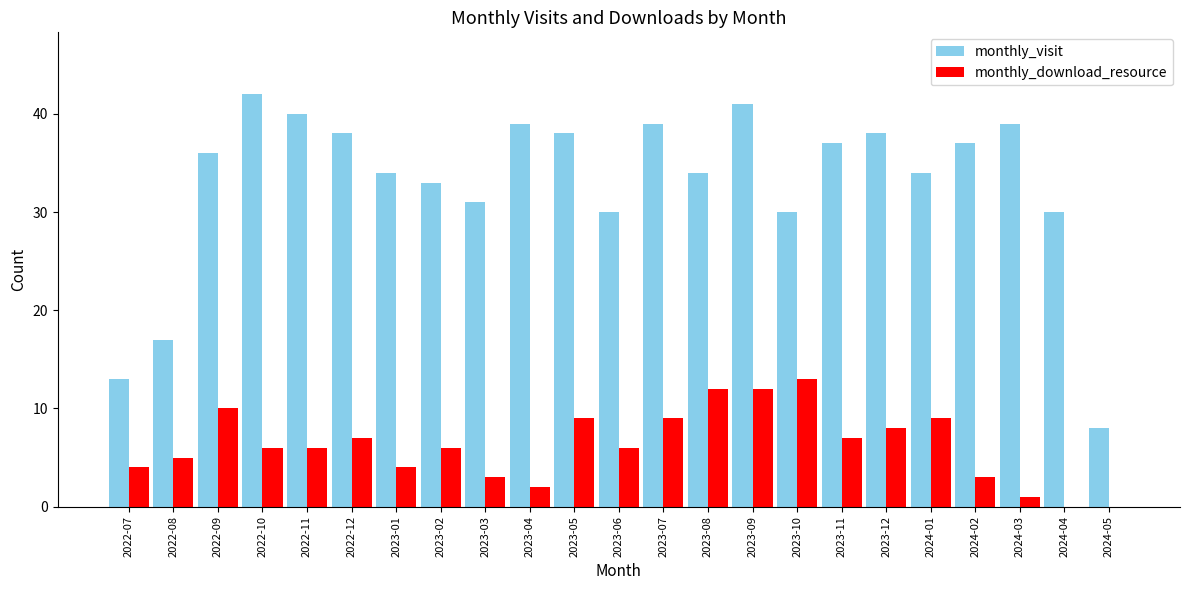

How many groups of bars are there?

23